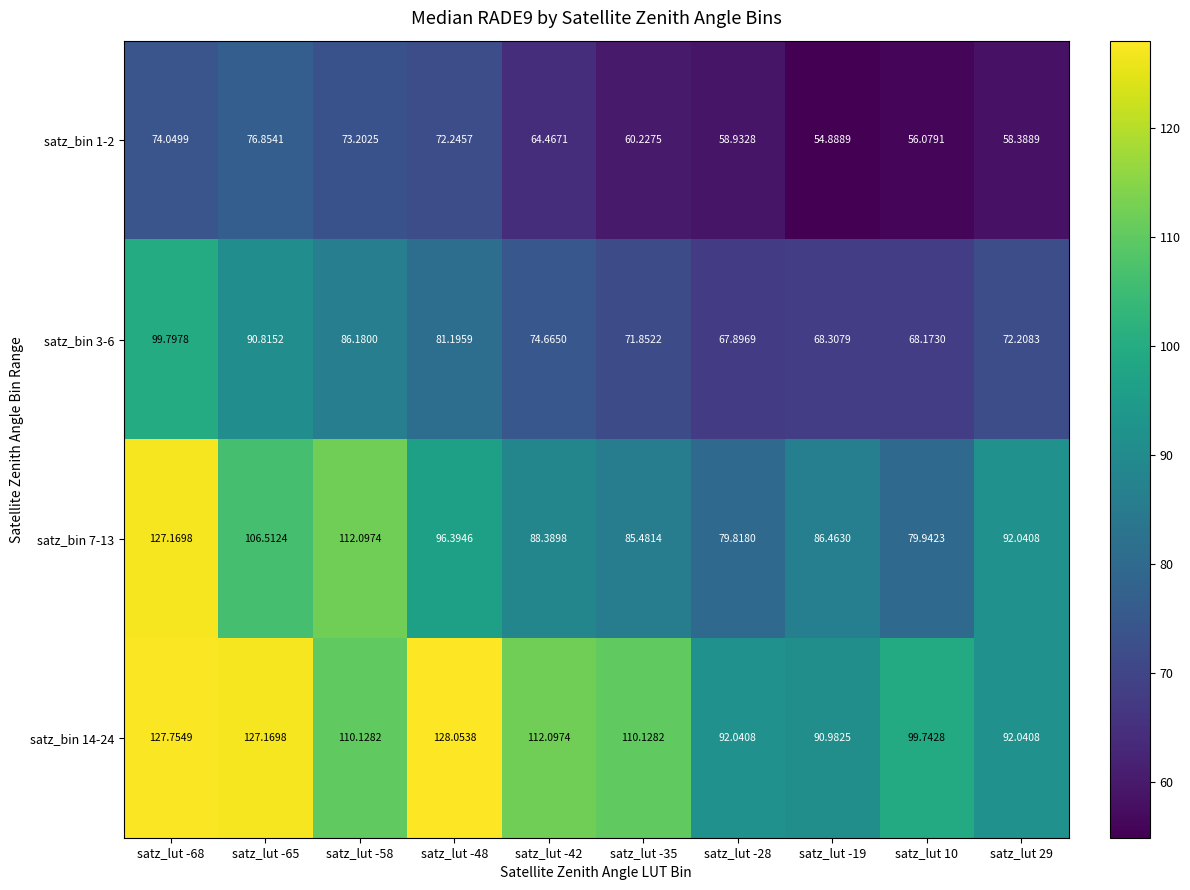

Which category has the lowest value across all series?

satz_lut -19